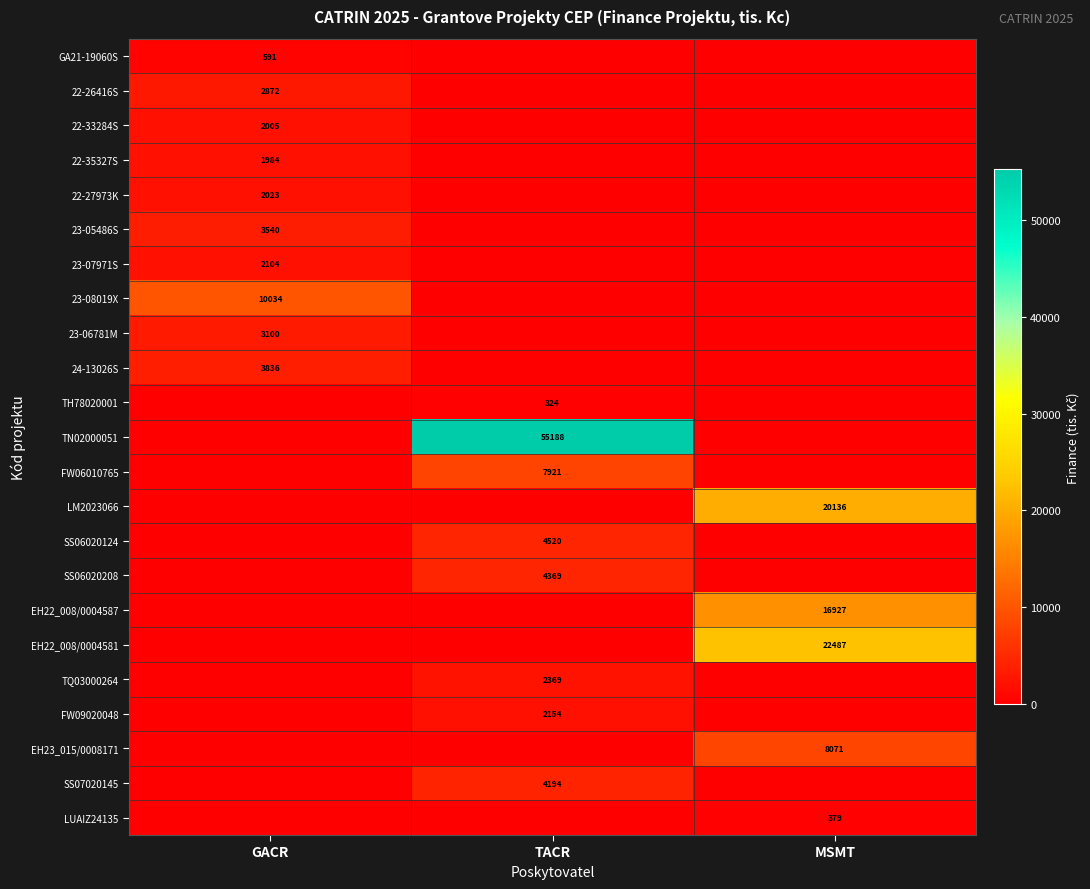

How many distinct data groups are displayed?

23